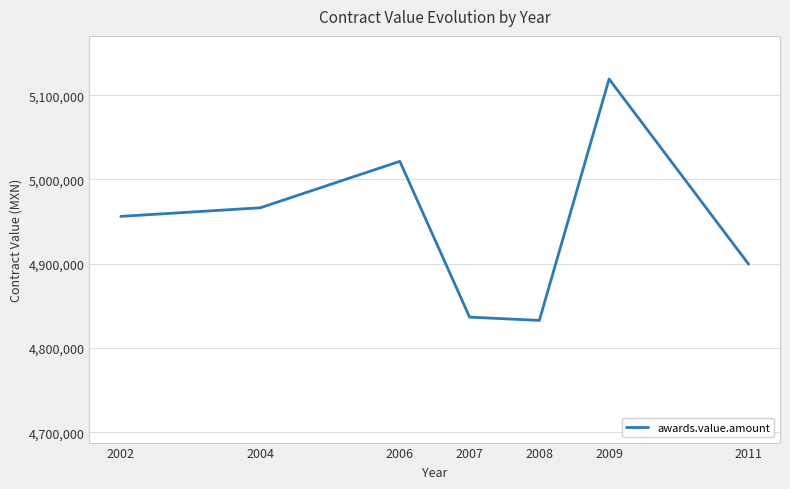

True or false: the data shows 4966380.5 at 2004.

True